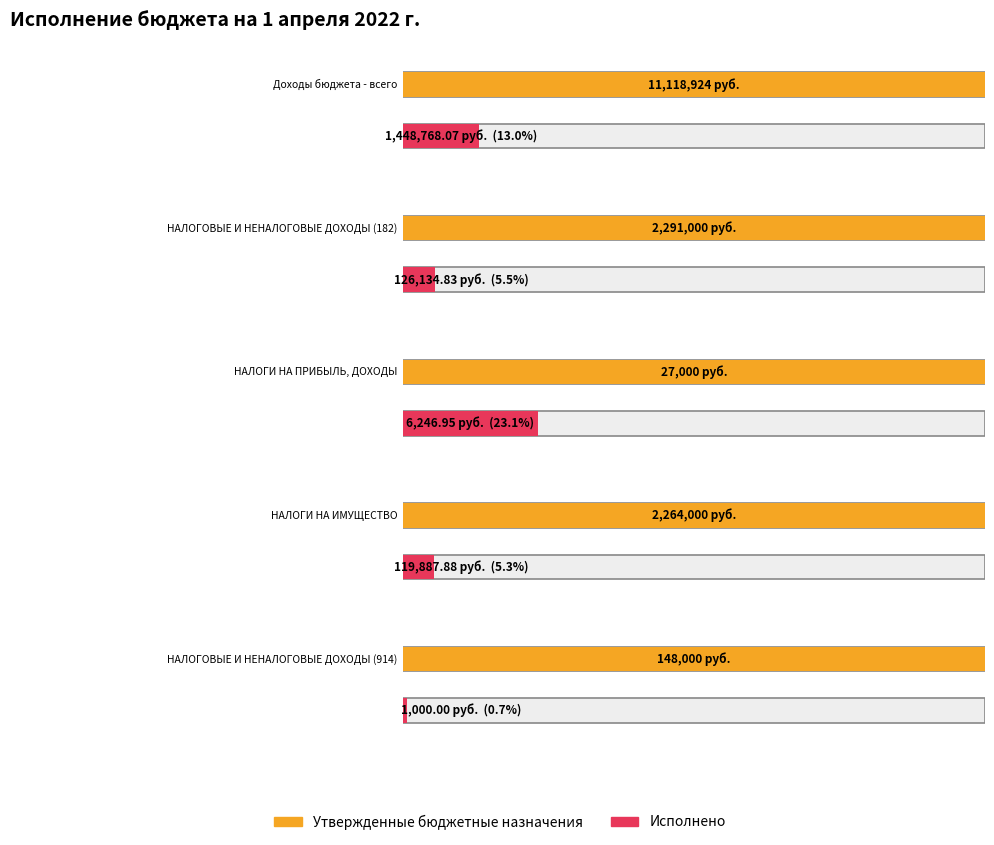

Reading left to right, transcribe all the data shown in this chart.

Утвержденные бюджетные назначения: Доходы бюджета - всего=11118924.1	НАЛОГОВЫЕ И НЕНАЛОГОВЫЕ ДОХОДЫ (182)=2291000.0	НАЛОГИ НА ПРИБЫЛЬ, ДОХОДЫ=27000.0	НАЛОГИ НА ИМУЩЕСТВО=2264000.0	НАЛОГОВЫЕ И НЕНАЛОГОВЫЕ ДОХОДЫ (914)=148000.0
Исполнено: Доходы бюджета - всего=1448768.1	НАЛОГОВЫЕ И НЕНАЛОГОВЫЕ ДОХОДЫ (182)=126134.8	НАЛОГИ НА ПРИБЫЛЬ, ДОХОДЫ=6246.9	НАЛОГИ НА ИМУЩЕСТВО=119887.9	НАЛОГОВЫЕ И НЕНАЛОГОВЫЕ ДОХОДЫ (914)=1000.0